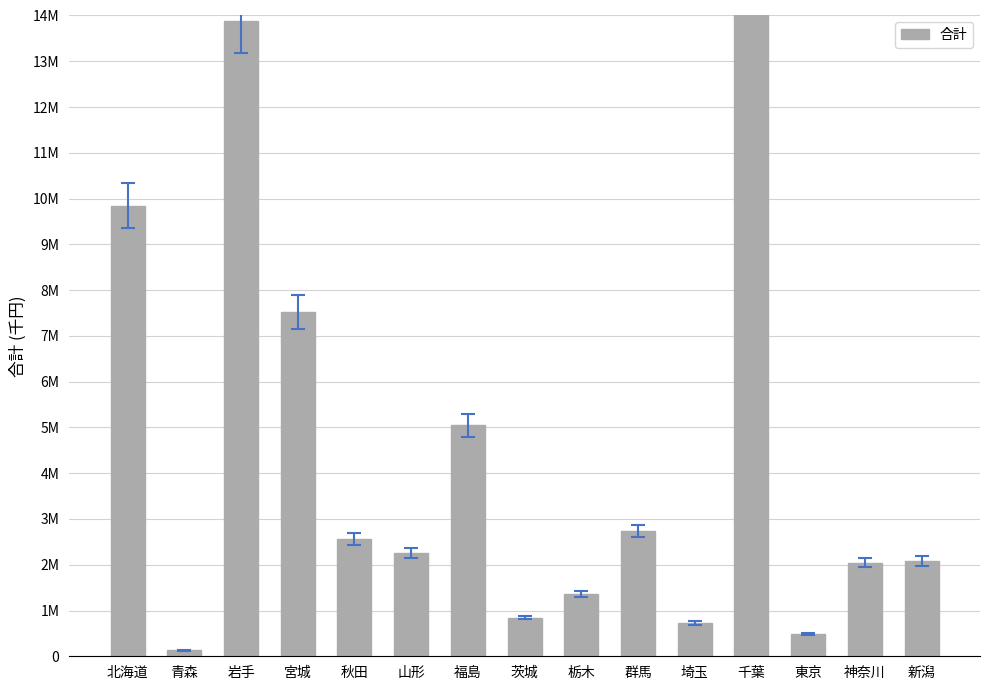

How many values are below 2258361?

7